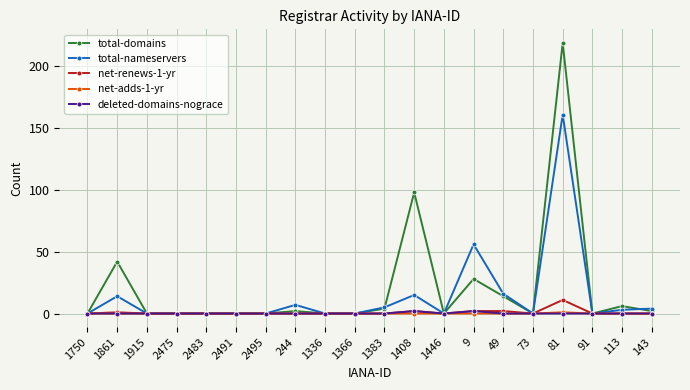

What is the average value of the total-domains series?

21